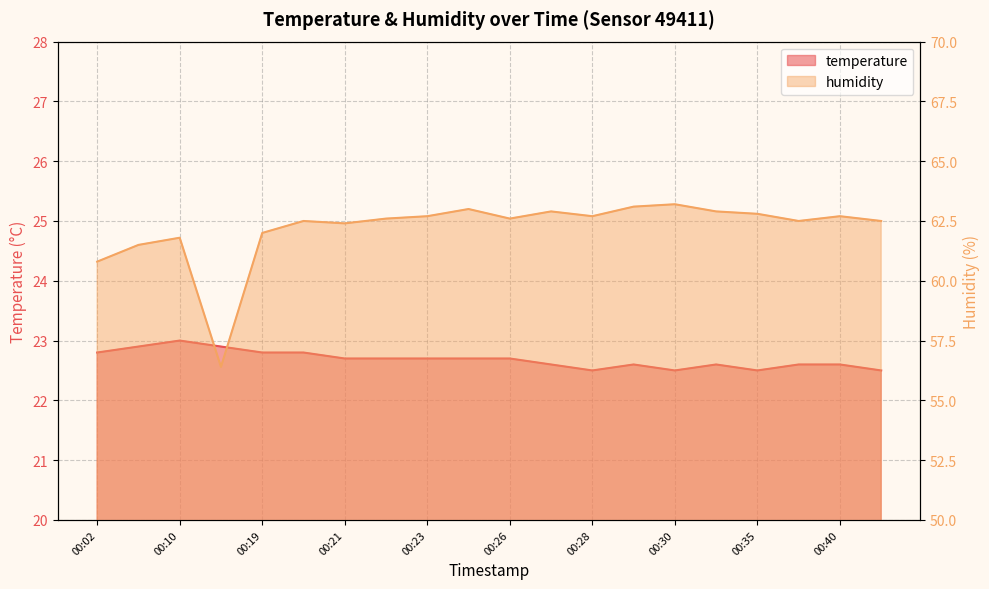

Count the temperature values in the range 22 to 23.

20